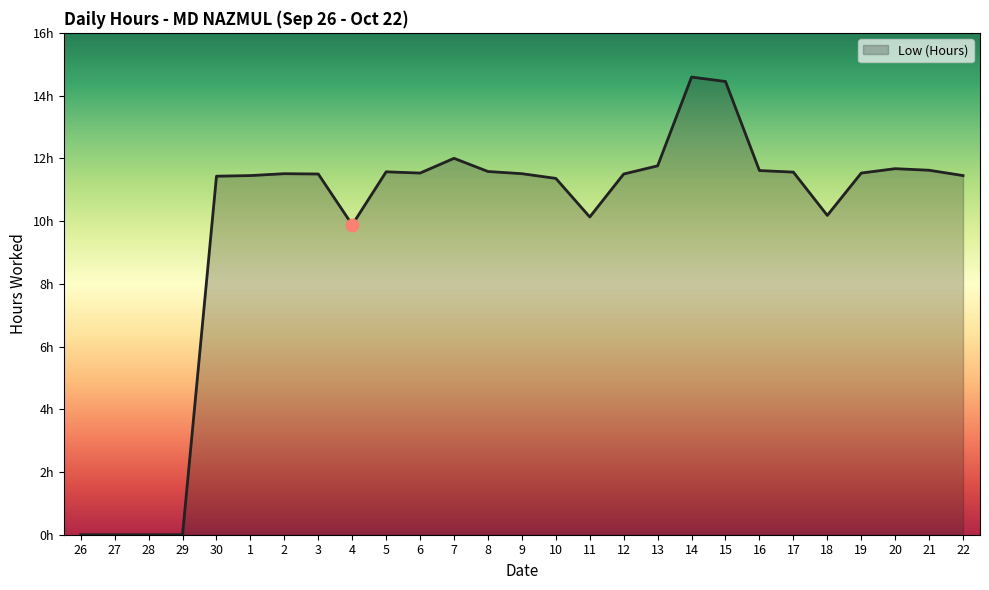

Does the chart have visible grid lines?

No